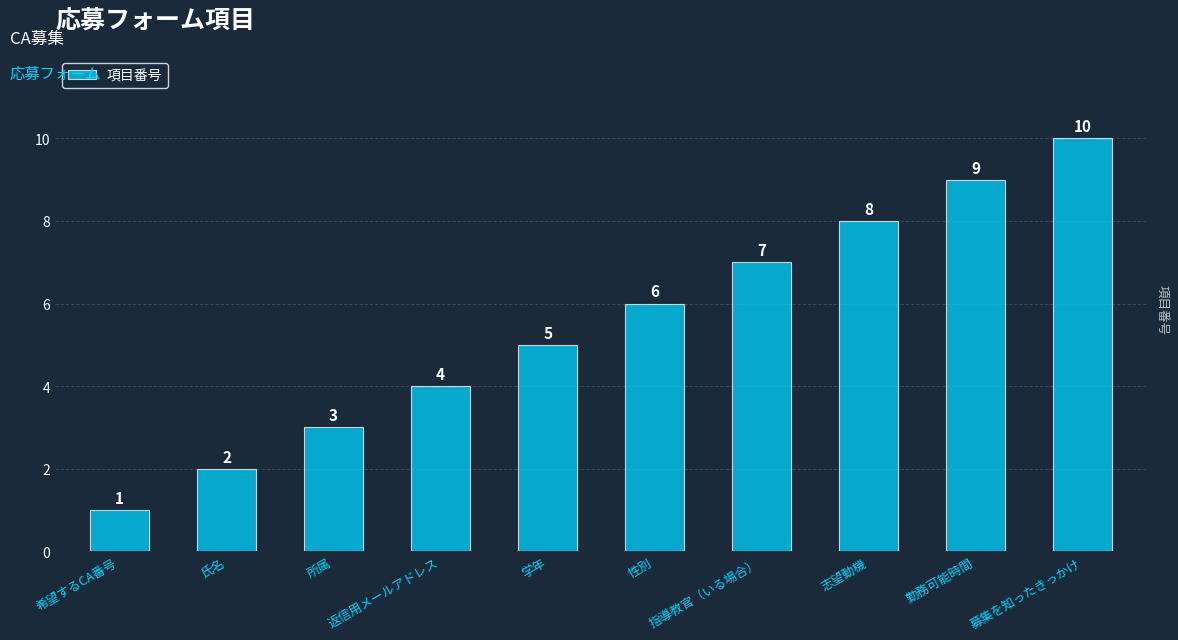

Which label corresponds to the smallest value in the chart?

希望するCA番号